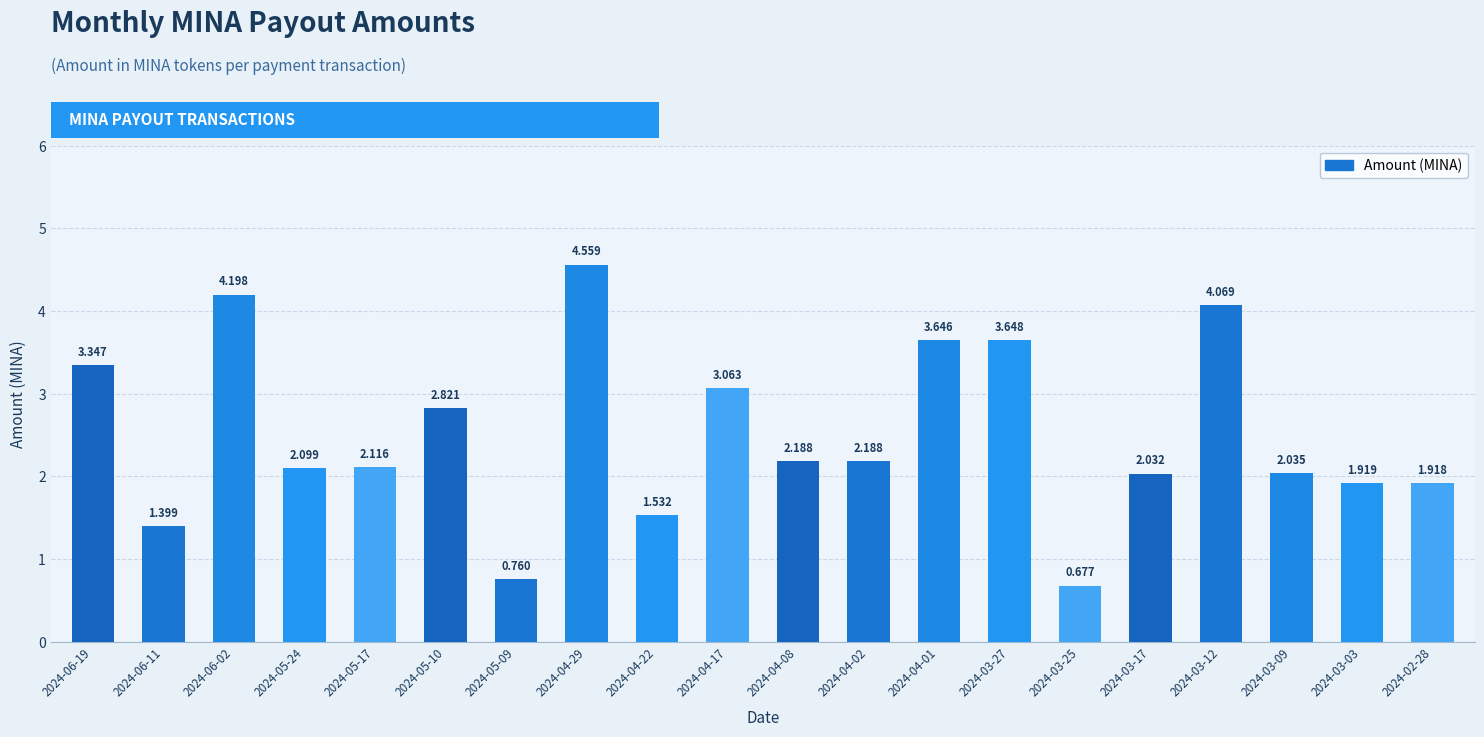

What is the average value?

2.5